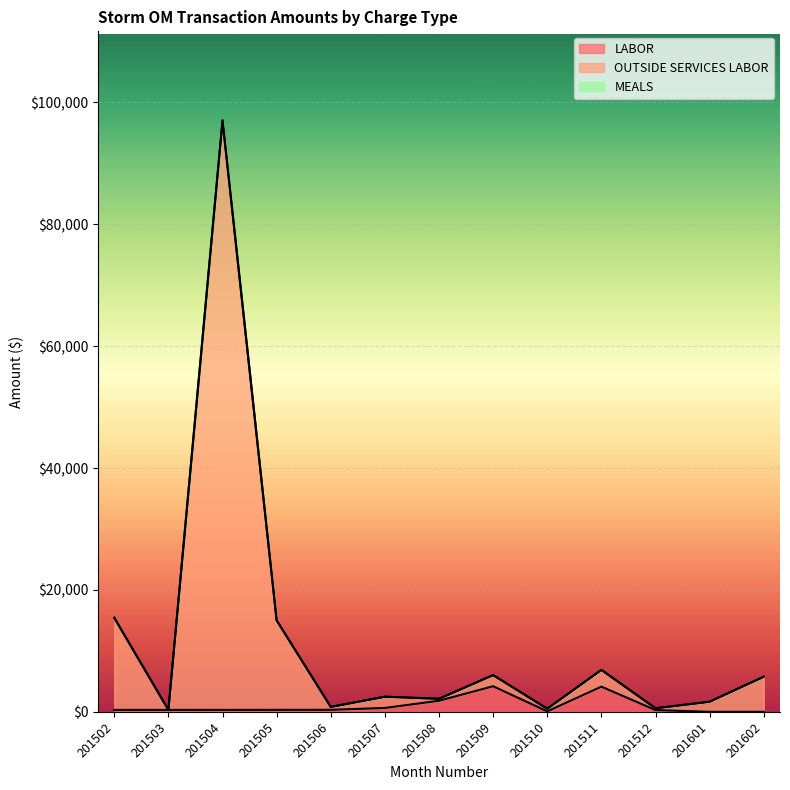

At which category is the sum across all series the highest?

201504